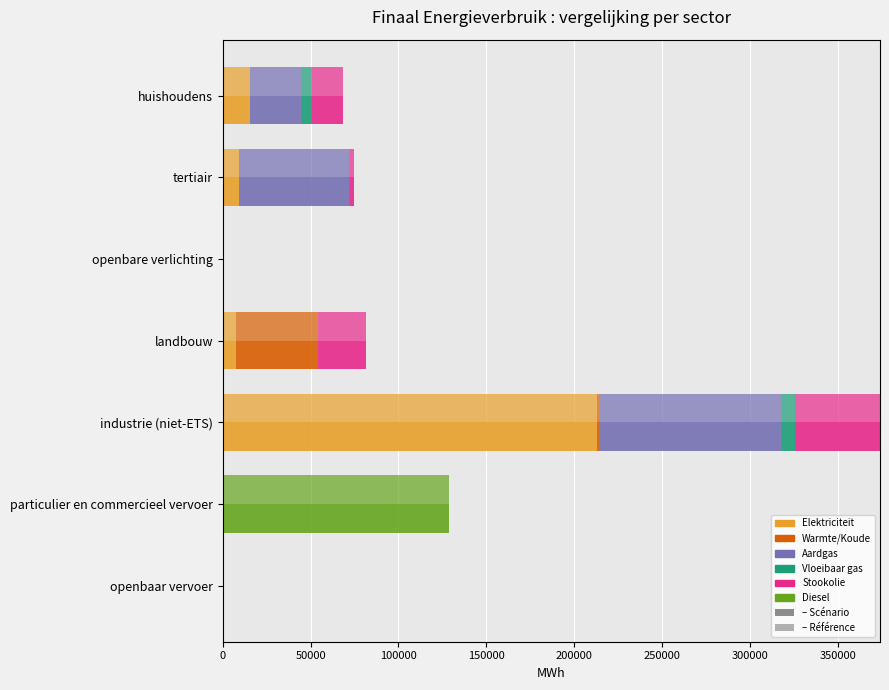

What is the difference between the second highest and second lowest values in the – Référence: Elektriciteit series?

15273.0